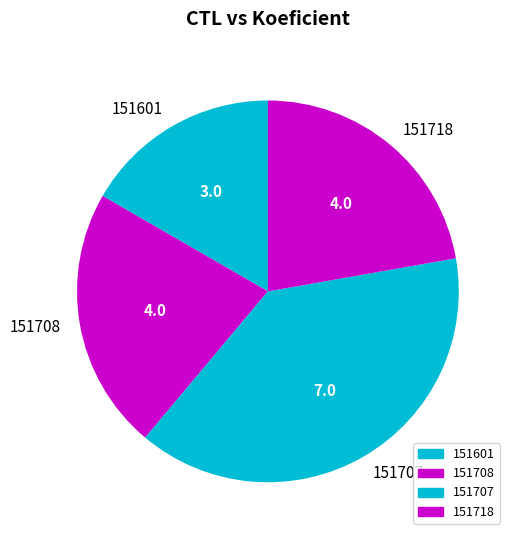

How many segments does this pie chart have?

4